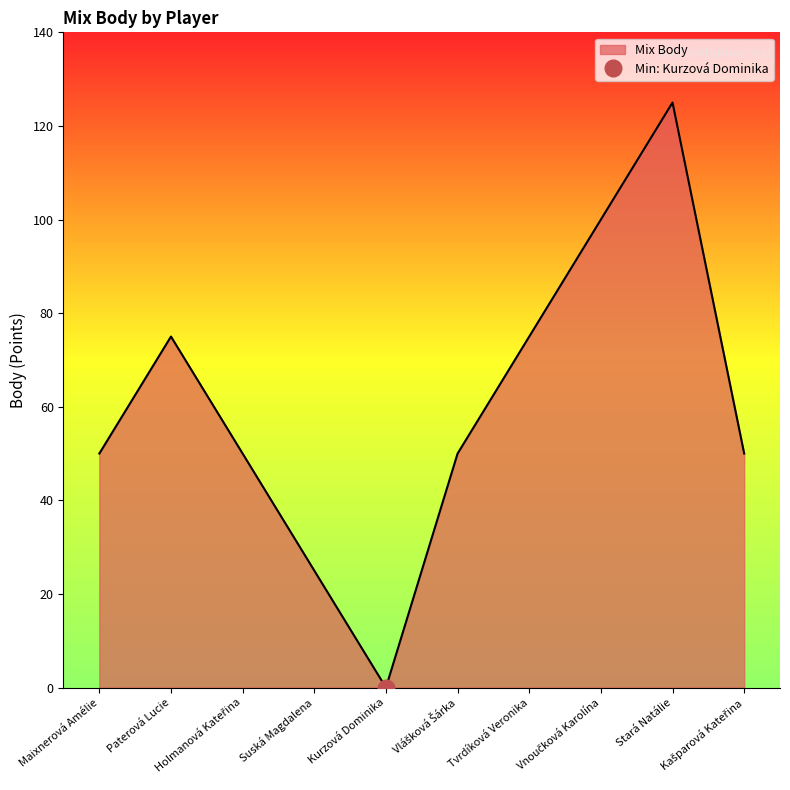

The chart shows a value of 50 at Kašparová Kateřina. True or false?

True